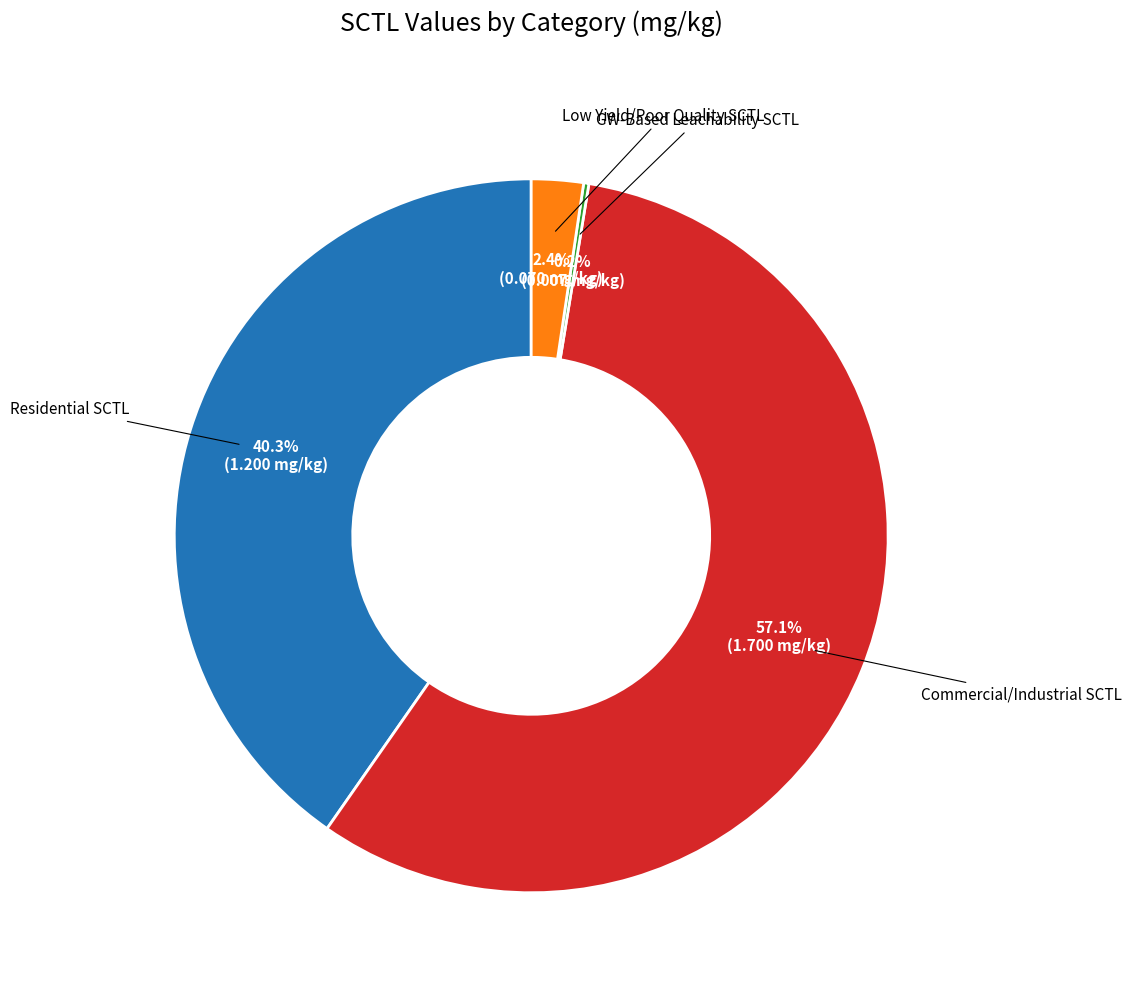

Is there a majority slice in this chart?

Yes